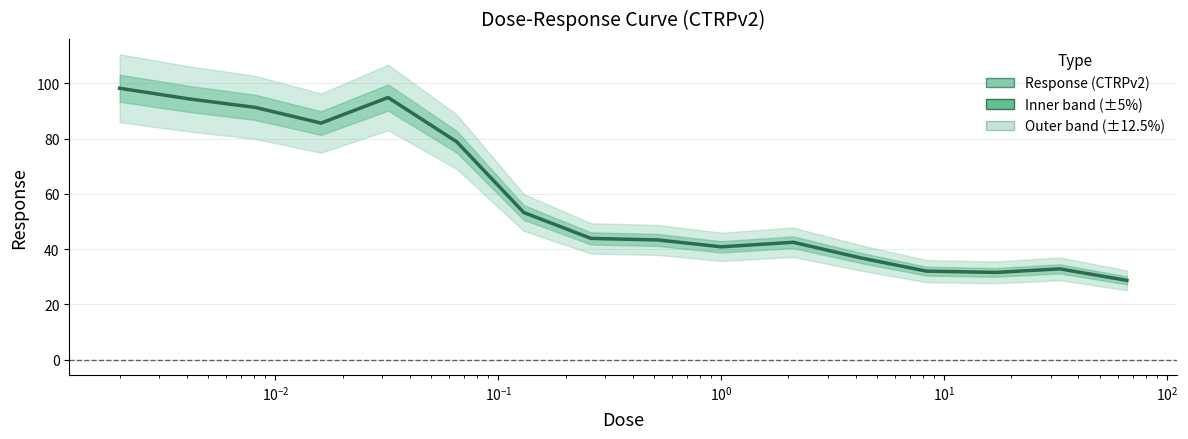

What is the difference between the maximum and second lowest values?

66.6